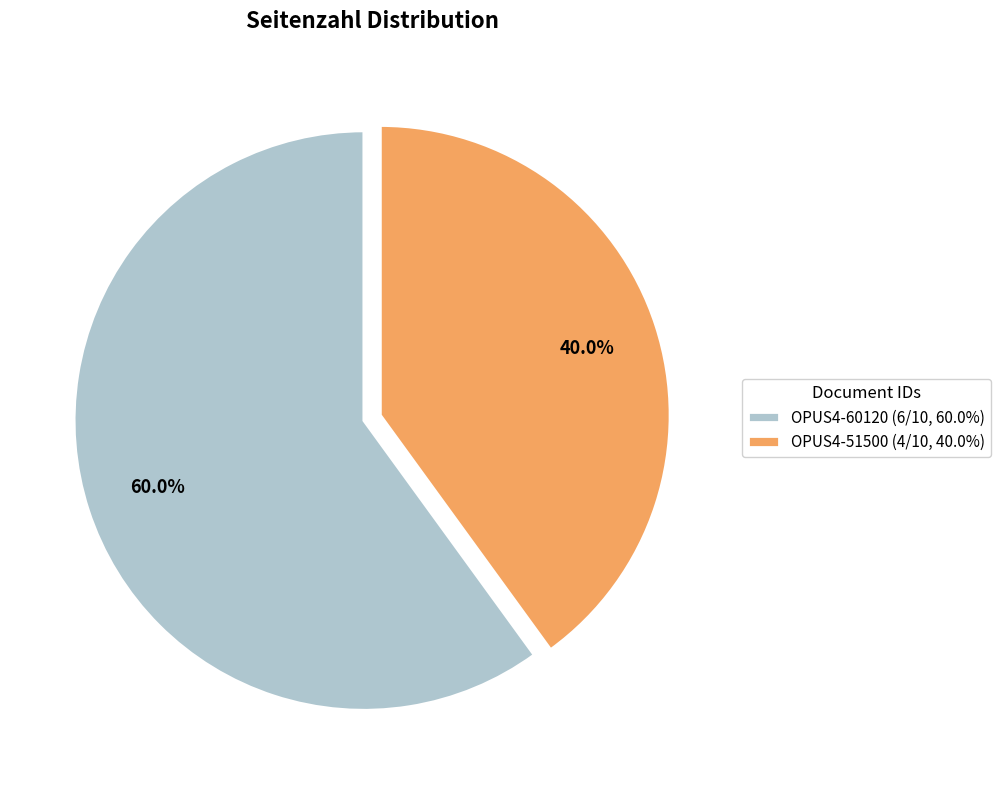

Between OPUS4-51500 and OPUS4-60120, which is larger?

OPUS4-60120